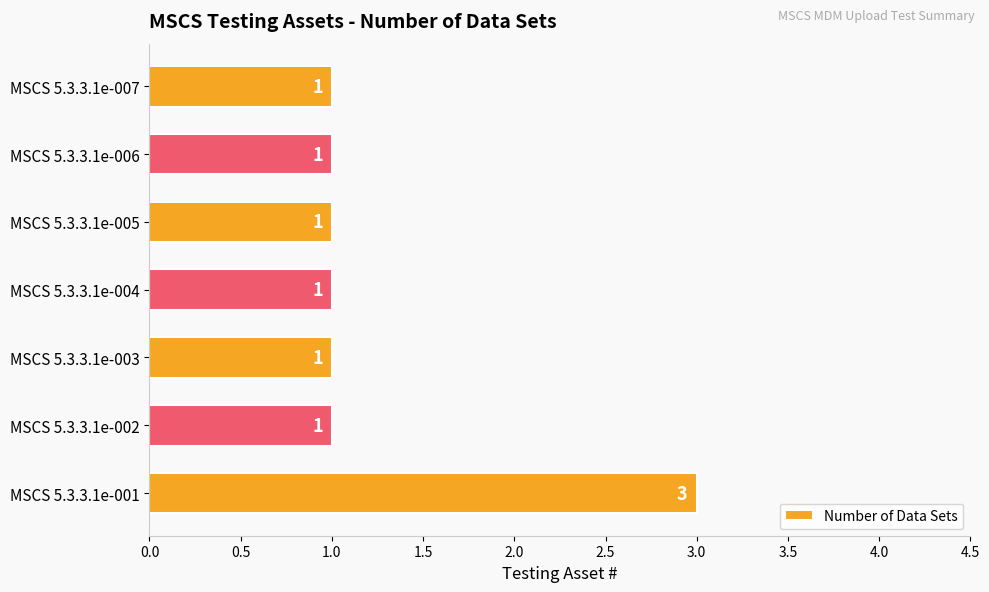

At which category does the chart reach its peak across all series?

MSCS 5.3.3.1e-001